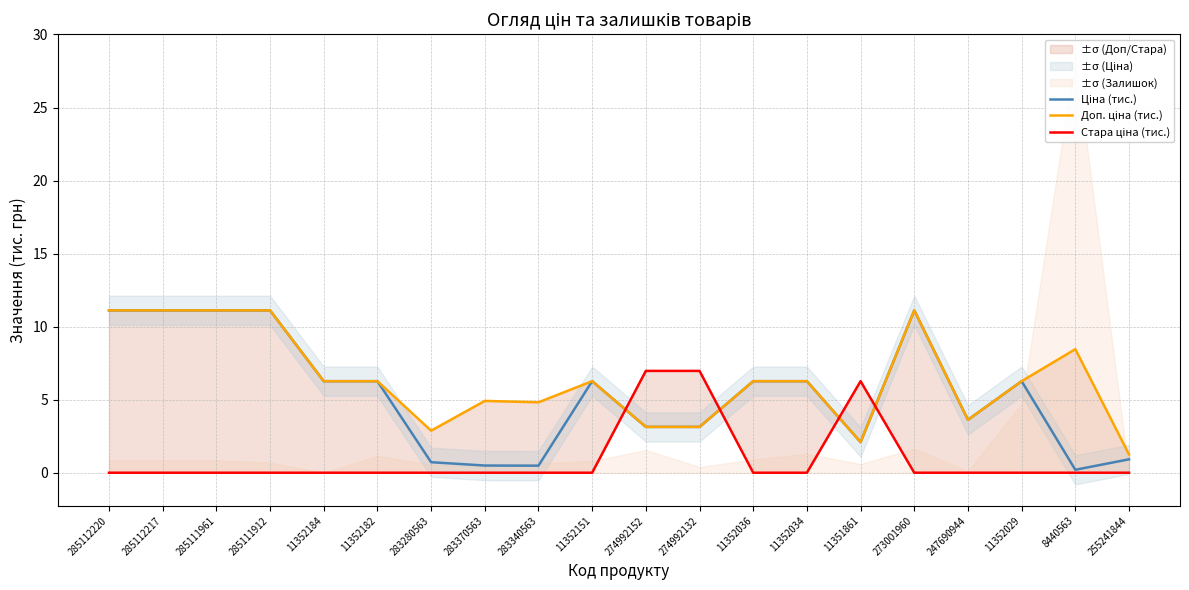

What position from the left is 11352036?

13